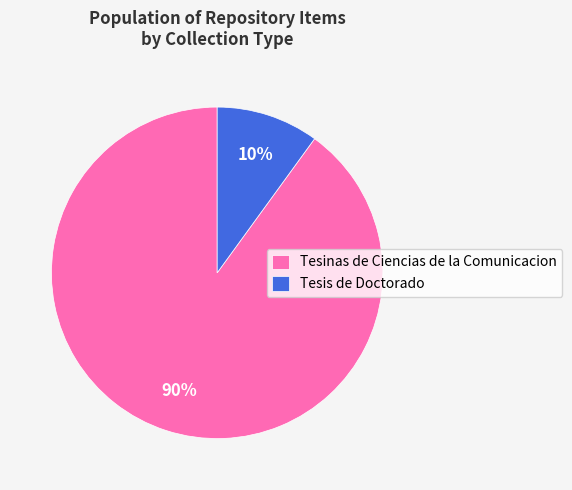

How many segments does this pie chart have?

2